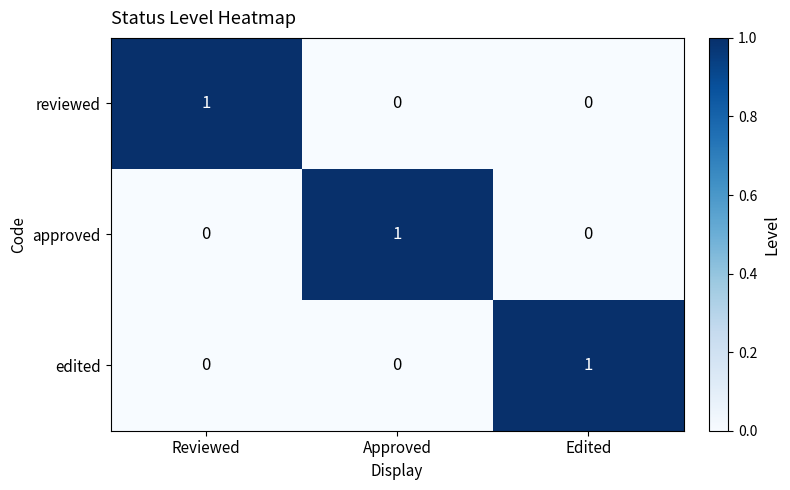

Count the approved values in the range 0 to 1.

3